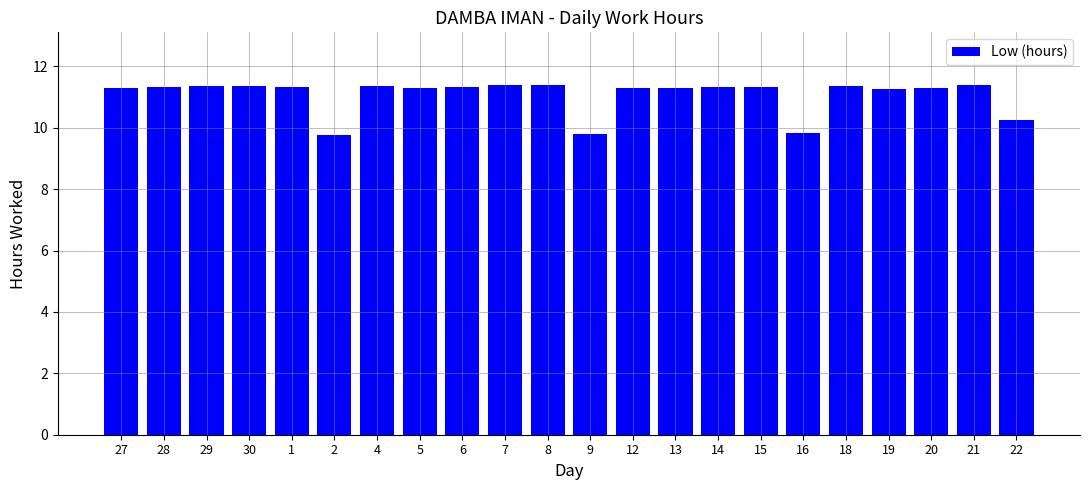

The value at 28 is 11.3. True or false?

True